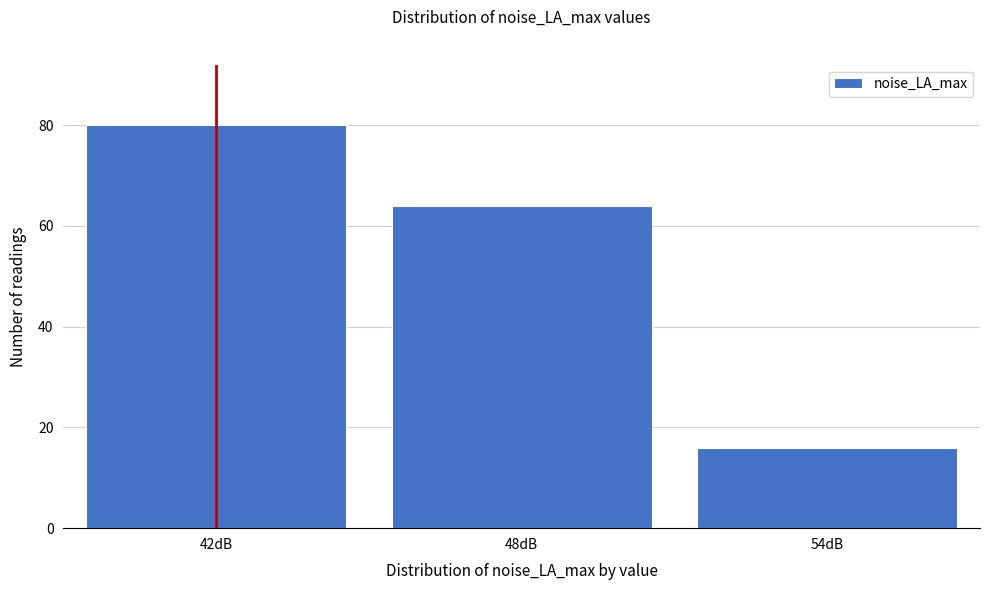

Reading left to right, list all the values displayed in this chart.

42dB=80	48dB=64	54dB=16